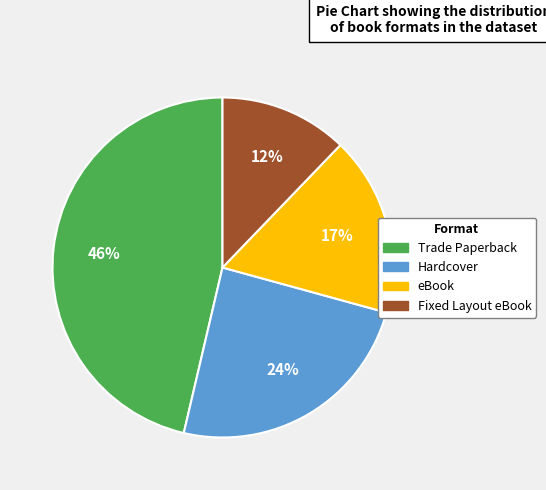

True or false: eBook accounts for 17% of the total.

True